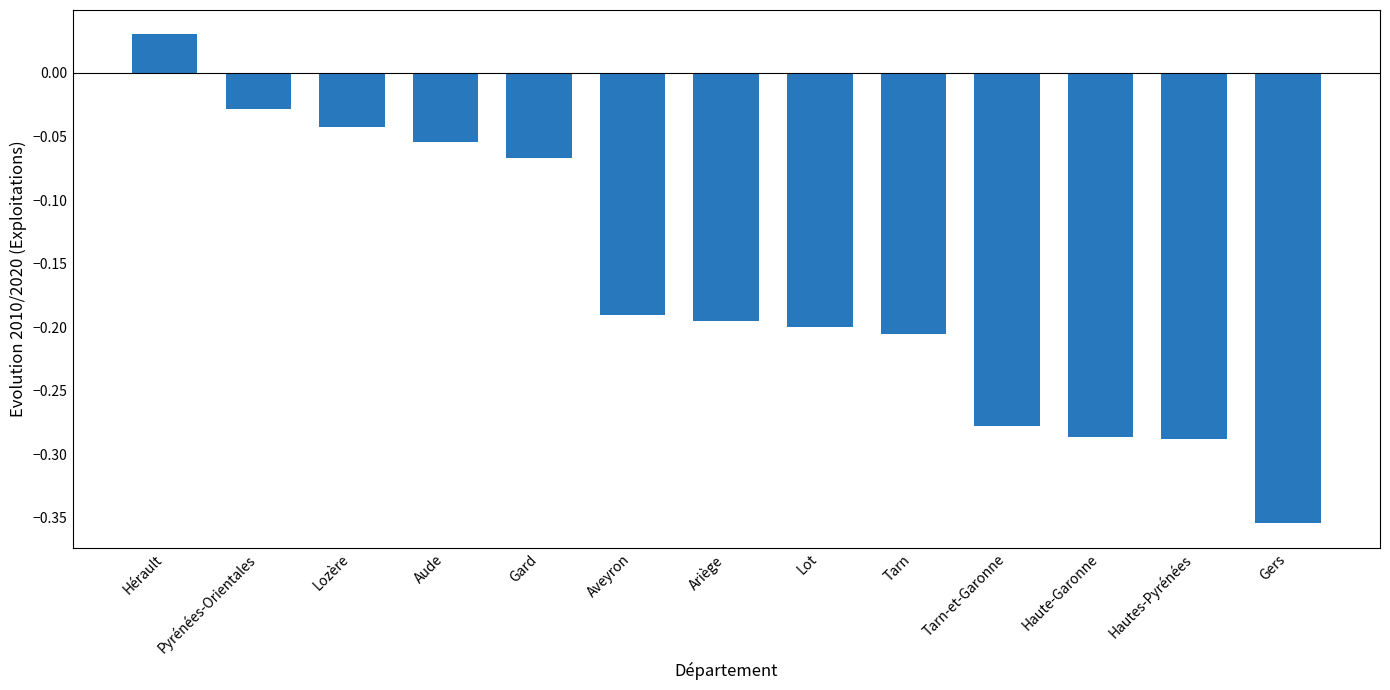

What is the difference between the maximum and minimum values?

0.4